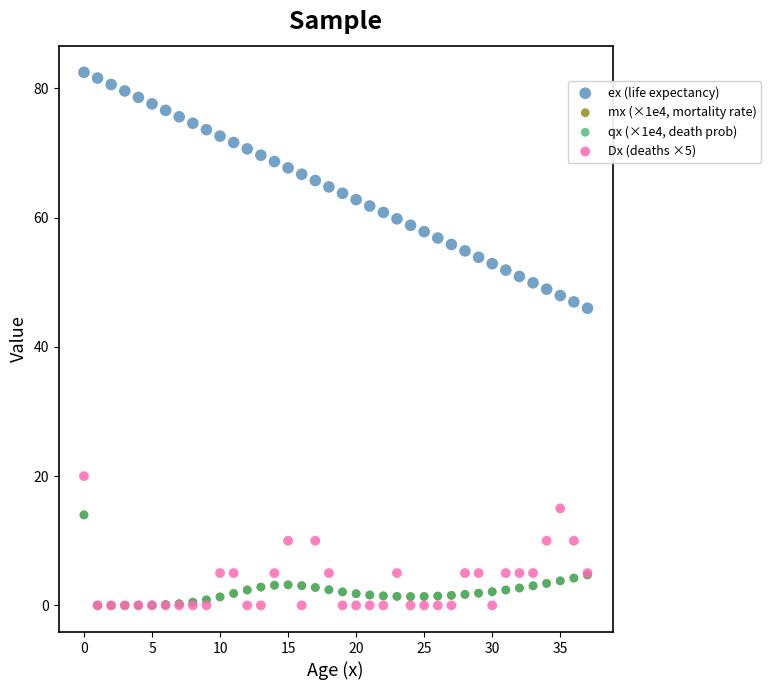

Which series has the largest Y range (max minus min)?

ex (life expectancy)